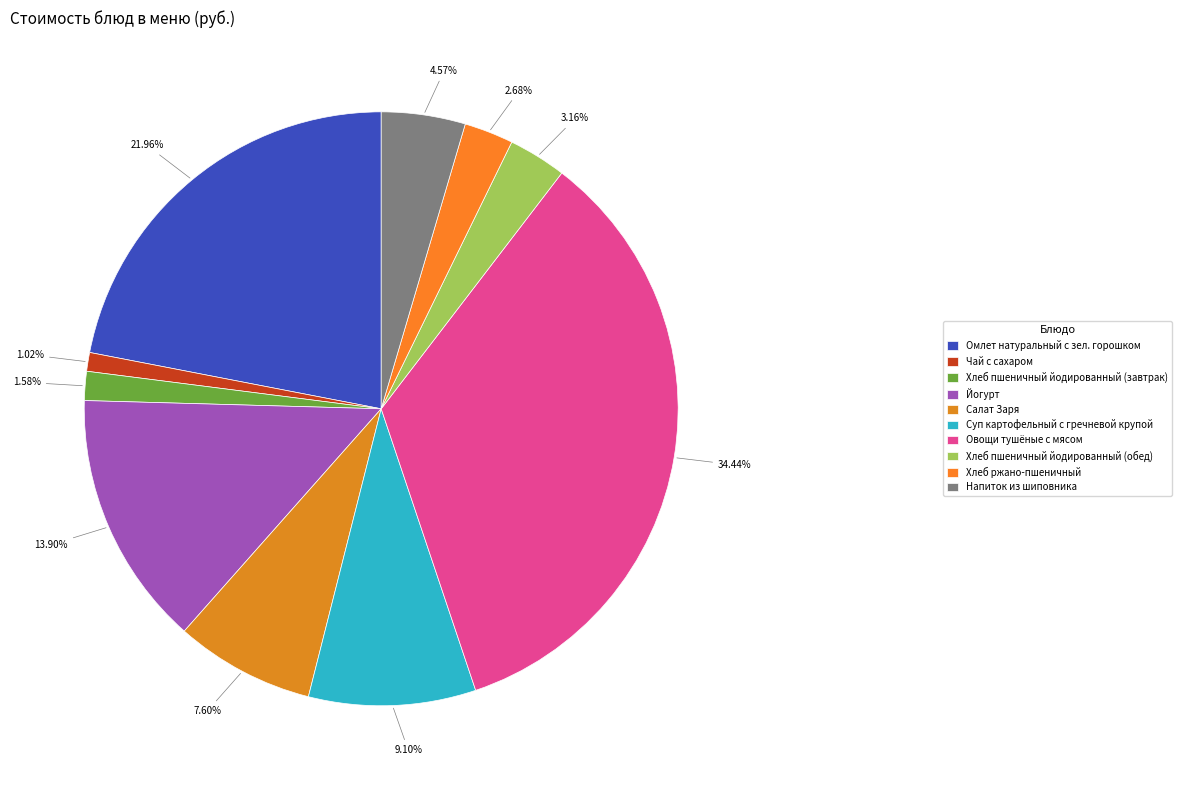

How much of the chart is everything except Чай с сахаром?

99.0%